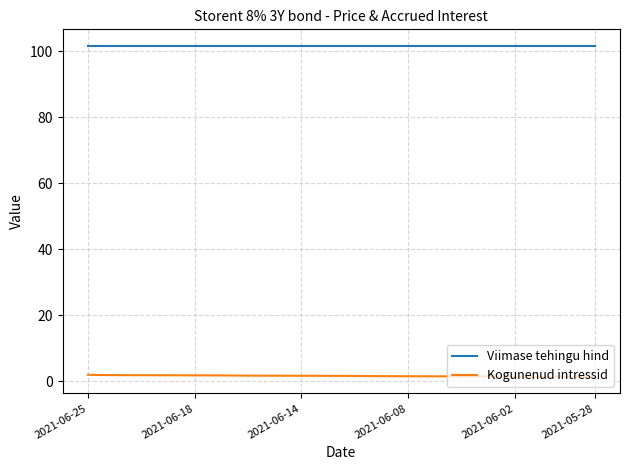

What is the lowest value of the Viimase tehingu hind series?

101.7